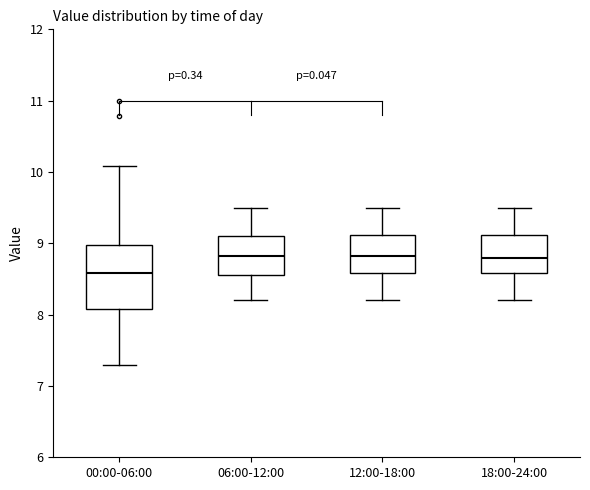

Reading left to right, read every box against the y-axis: the position of its median line, the range the box covers, and the ends of its whiskers. The values are not printed on the chart, so give them approximately, as read against the axis.

00:00-06:00: median 8.6, box 8.1 to 9.0, whiskers 7.3 to 10.1
06:00-12:00: median 8.8, box 8.6 to 9.1, whiskers 8.2 to 9.5
12:00-18:00: median 8.8, box 8.6 to 9.1, whiskers 8.2 to 9.5
18:00-24:00: median 8.8, box 8.6 to 9.1, whiskers 8.2 to 9.5